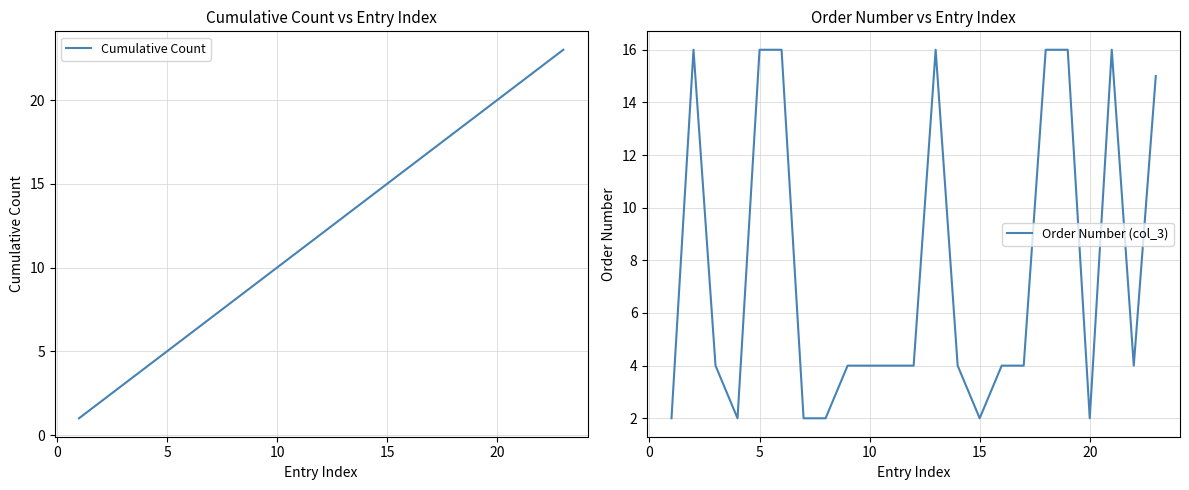

What is the sum of the Cumulative Count values at 20 and 5?

25